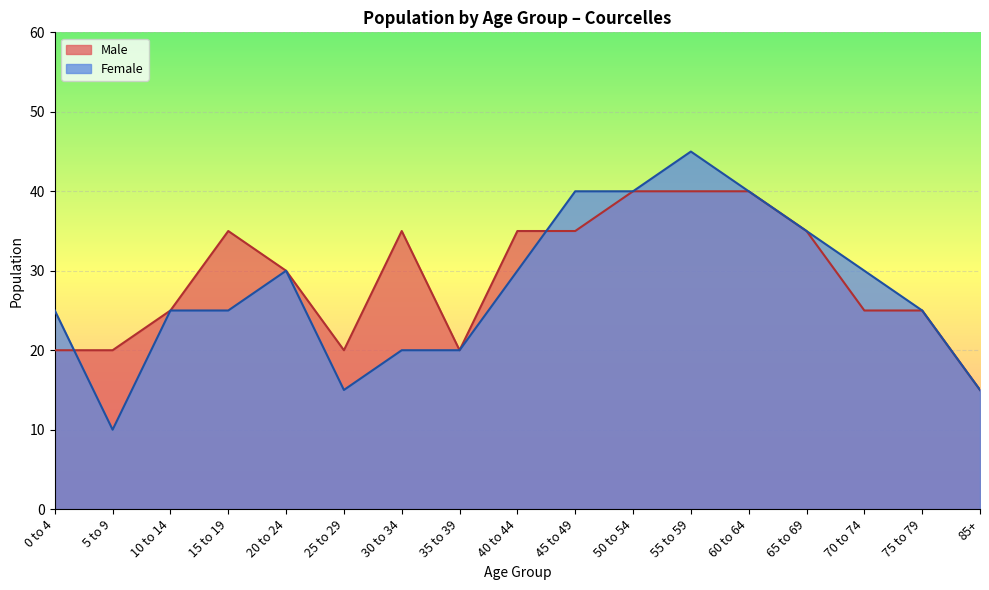

Between 50 to 54 and 25 to 29, which is larger?

50 to 54